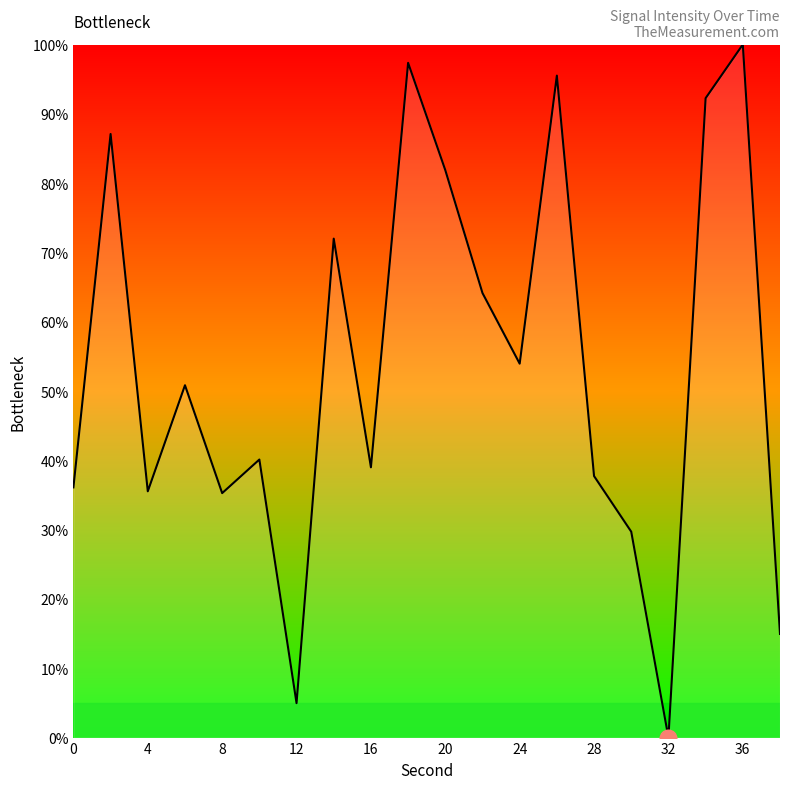

What is the difference between the maximum and minimum values?

100.0